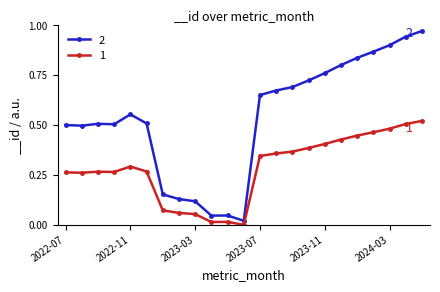

True or false: 1 has more than 1 interior local peaks.

True